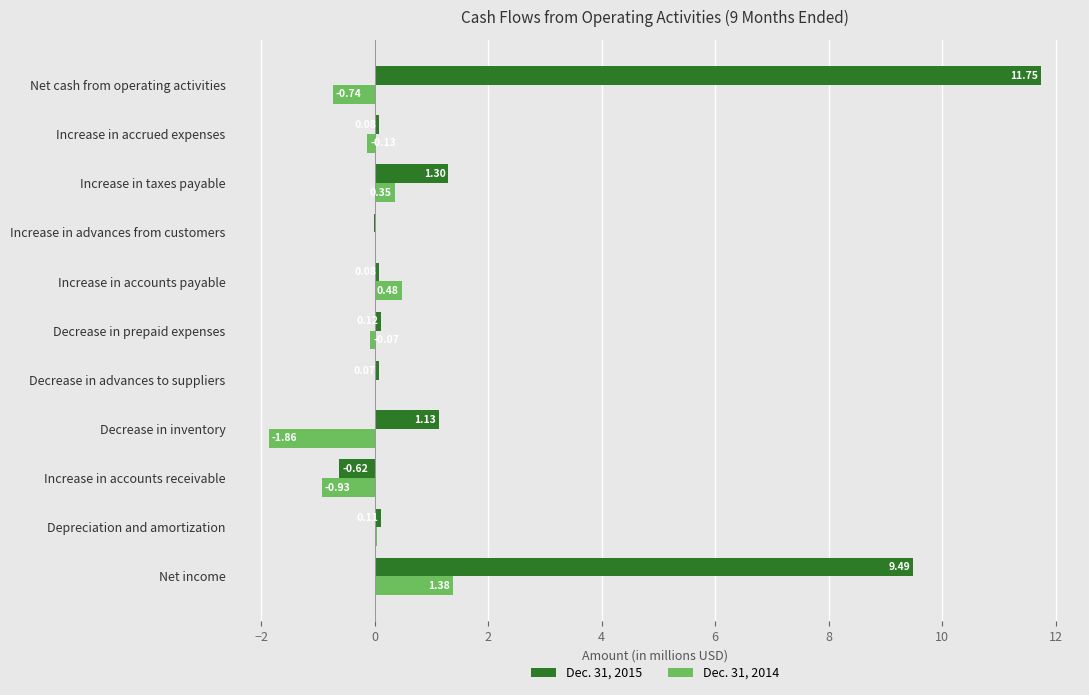

Between Increase in accounts receivable and Net cash from operating activities, which series saw the biggest shift?

Dec. 31, 2015